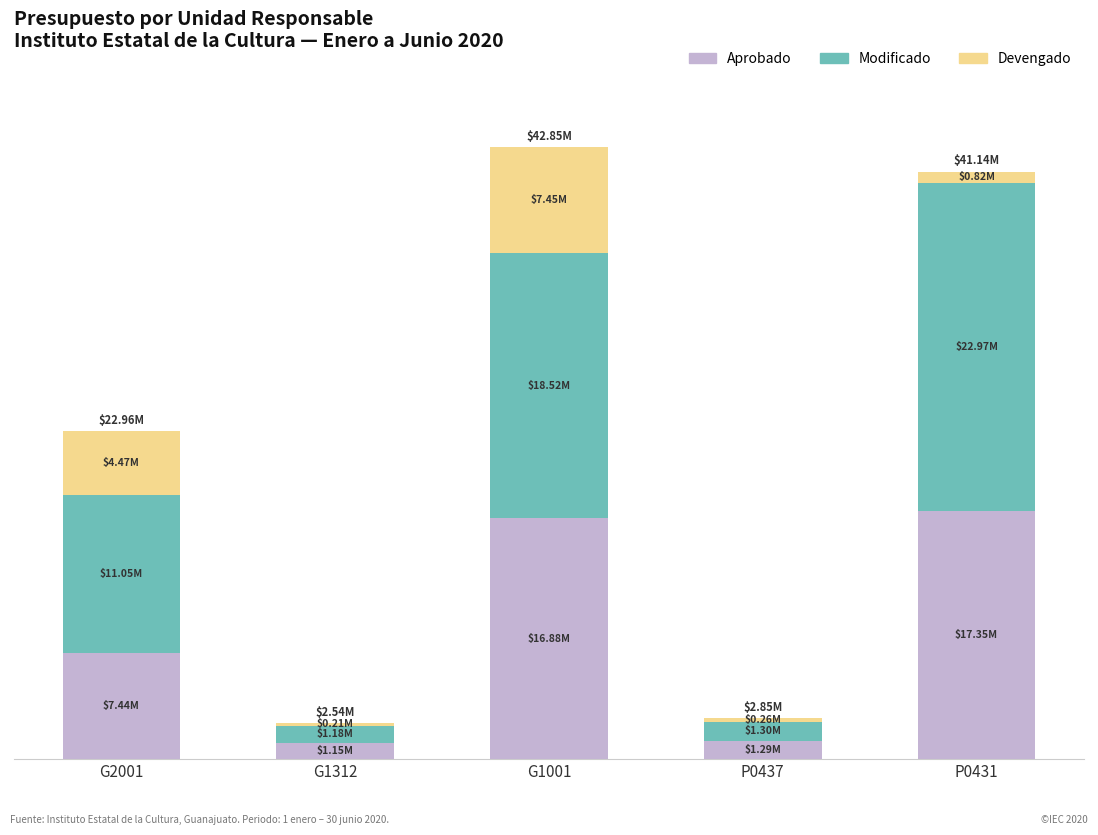

What is the sum of the Modificado values at G2001 and G1001?

29.6